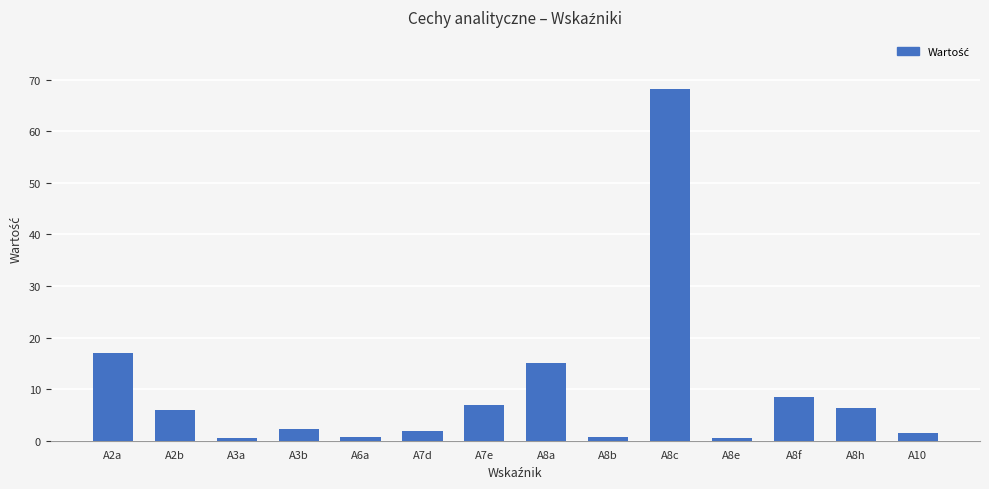

What is the sum of all values?

136.2